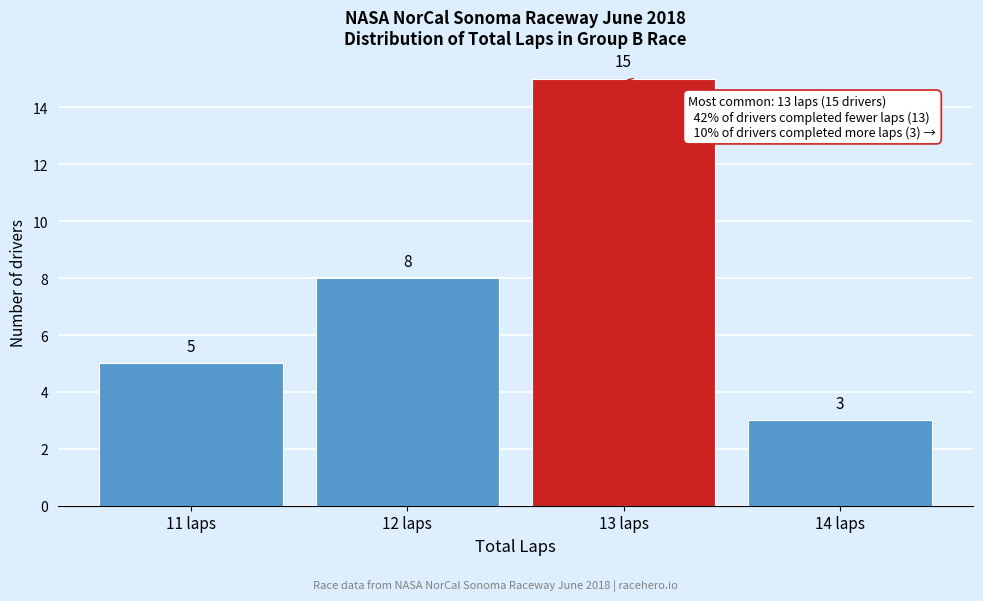

Reading left to right, list every bar in this chart as the range it spans on the x-axis followed by its height.

10.5 to 11.5: 5
11.5 to 12.5: 8
12.5 to 13.5: 15
13.5 to 14.5: 3